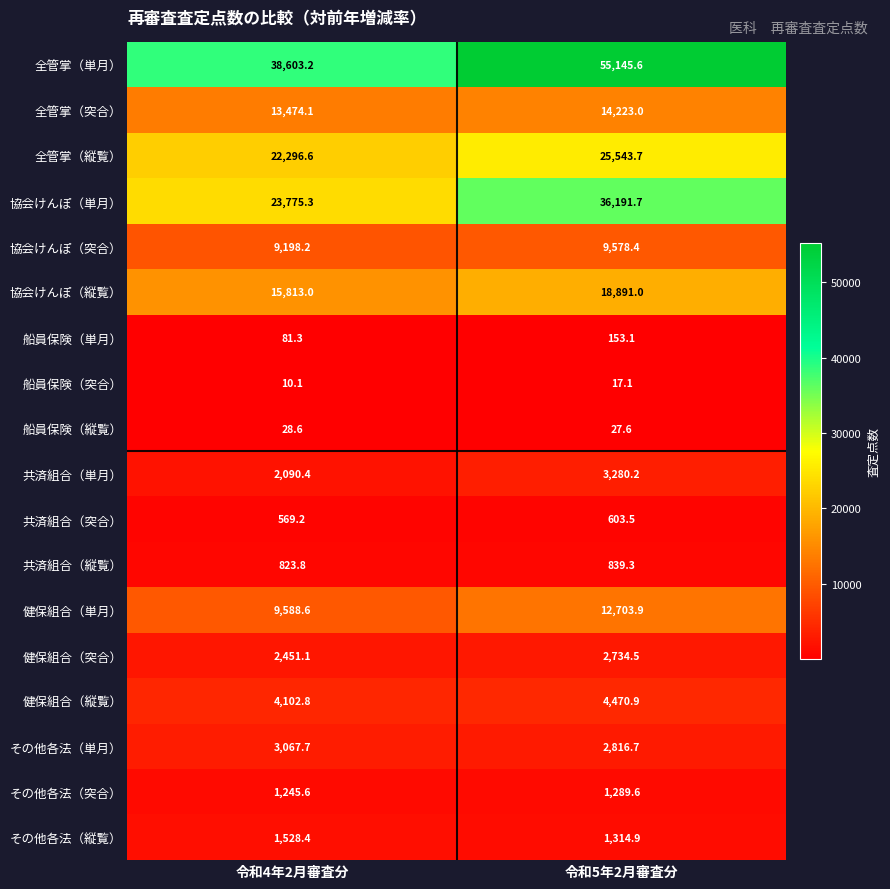

What is the total value across all series at 令和4年2月審査分?

148748.0